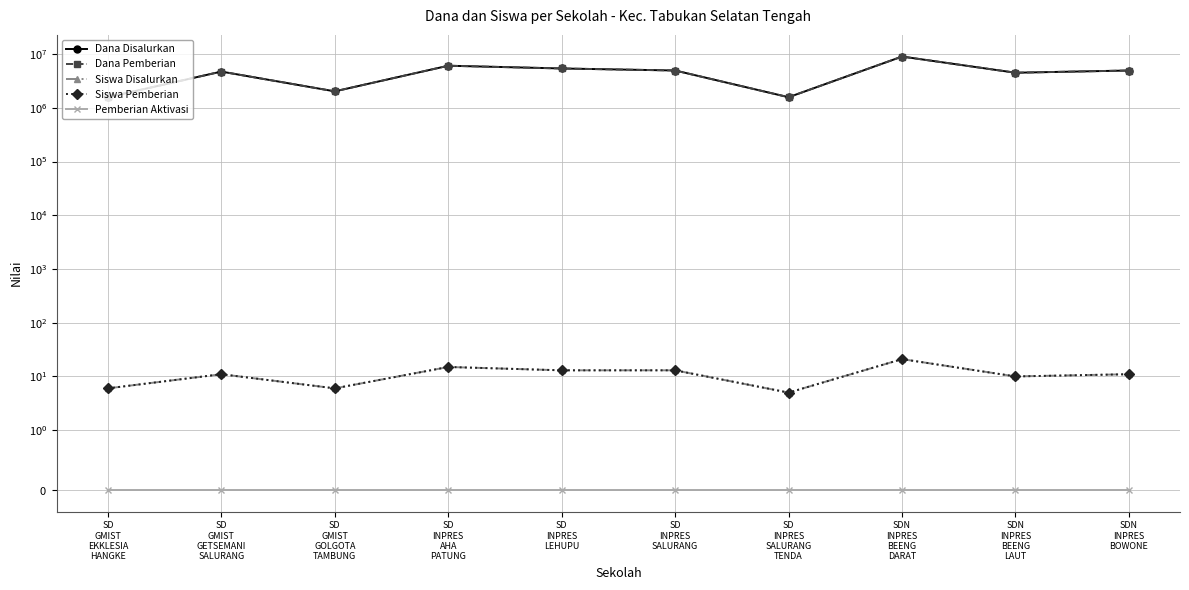

What is the label of the 5th point from the left?

SD
INPRES
LEHUPU